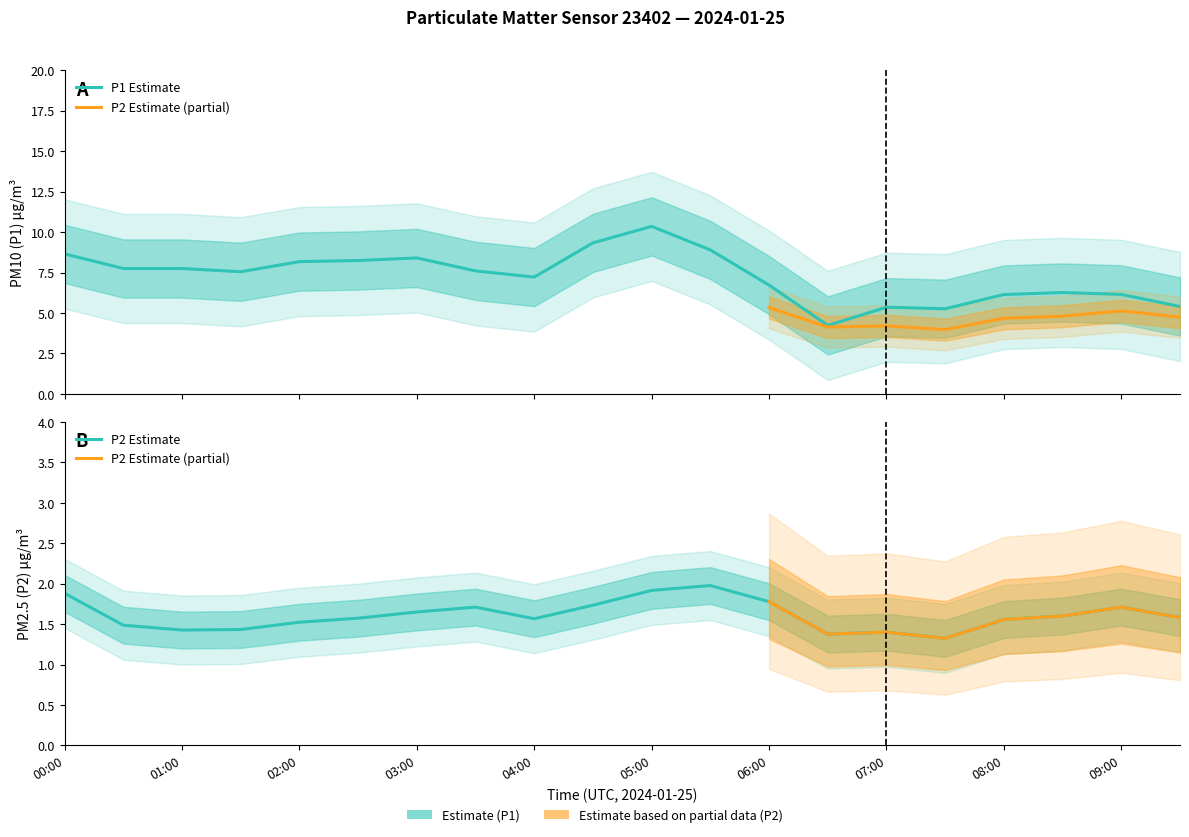

True or false: P2 and P1 intersect in this chart.

False